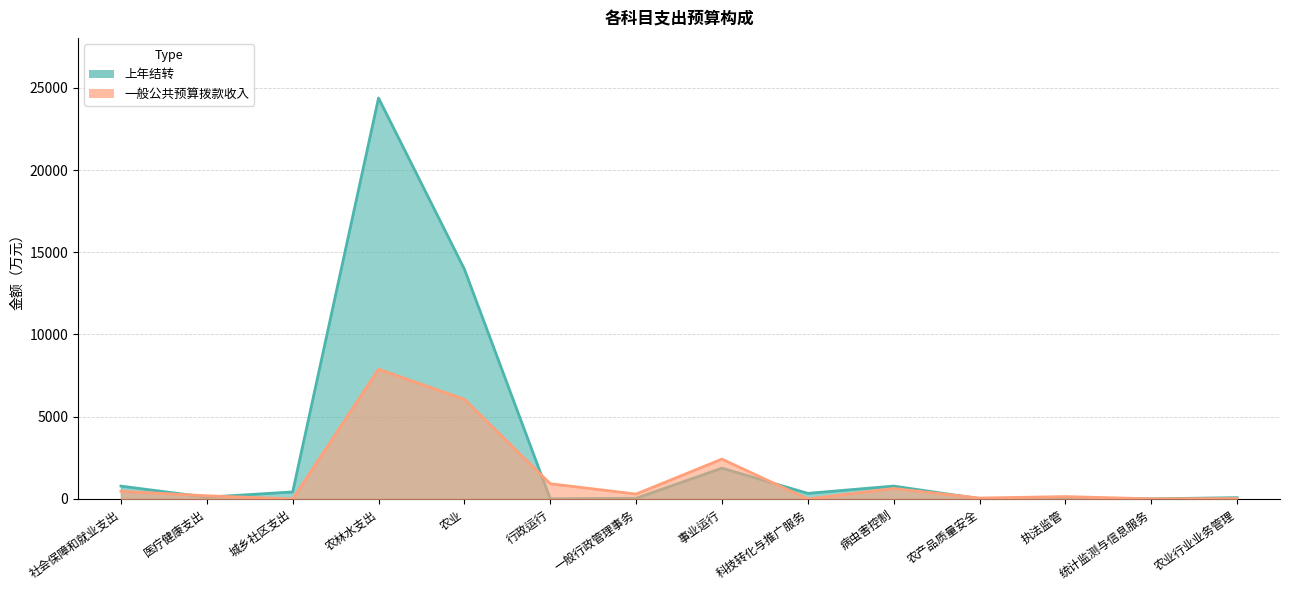

At which label does 上年结转 first exceed 341?

社会保障和就业支出